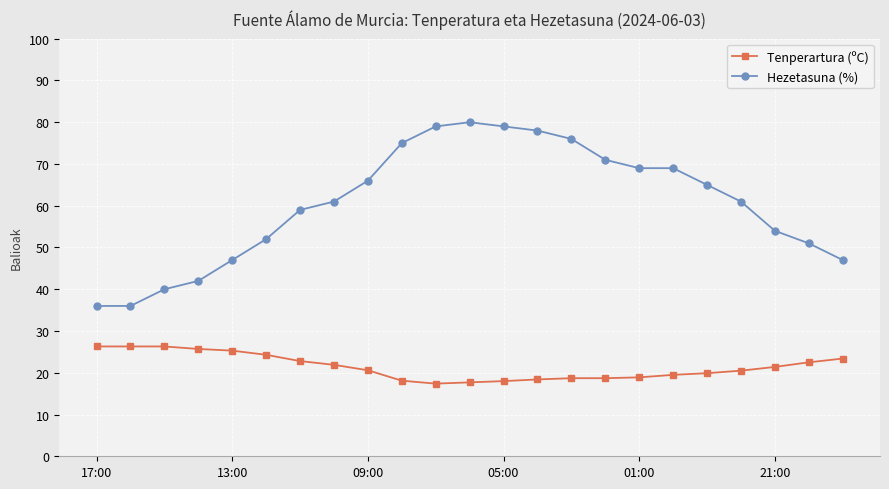

Which series has the widest spread of values?

Hezetasuna (%)